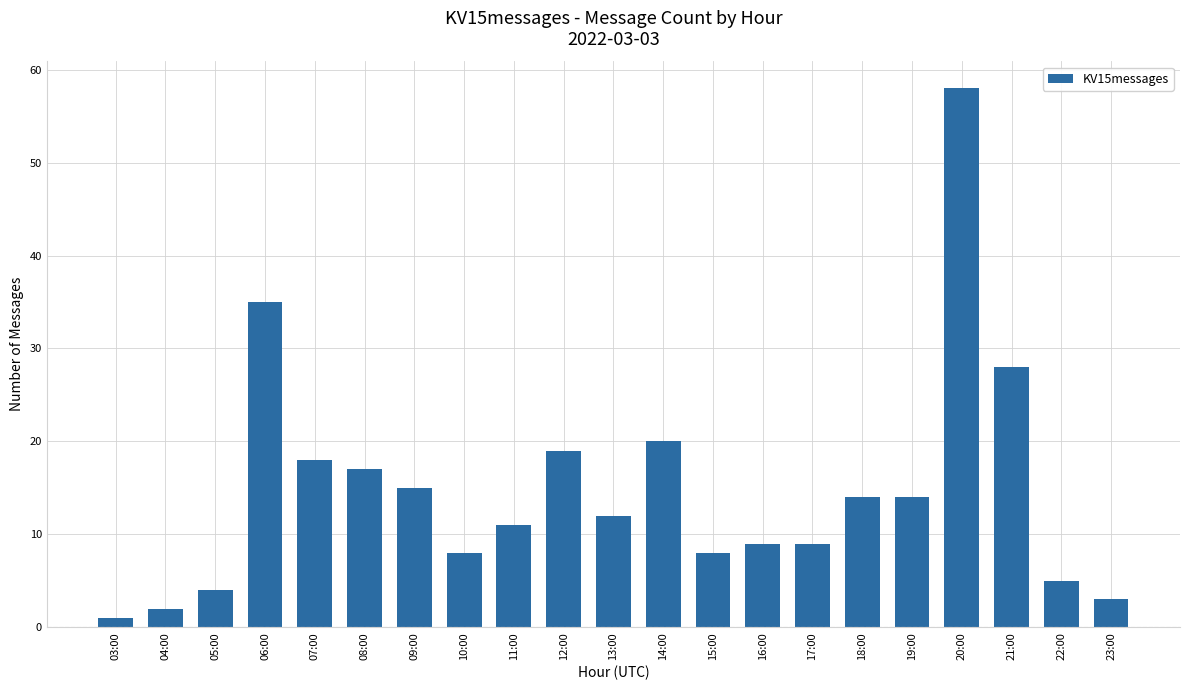

How many bars are there in total?

21